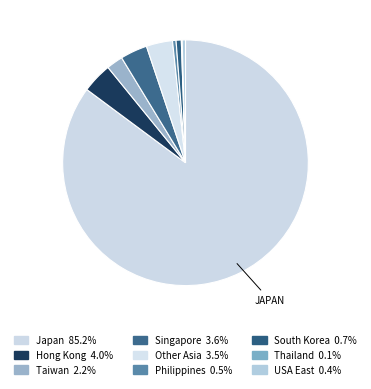

Which slice is the largest?

Japan